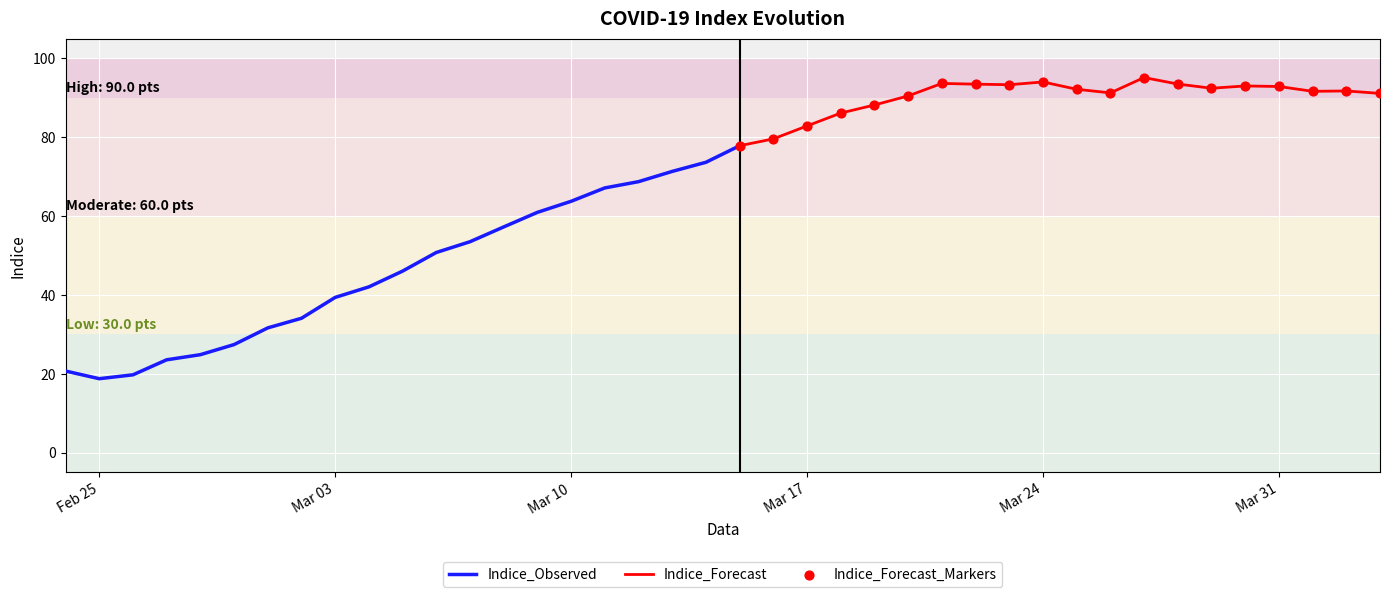

Approximately how many times larger is the value at 2020-02-29 compared to 2020-03-02?

0.8